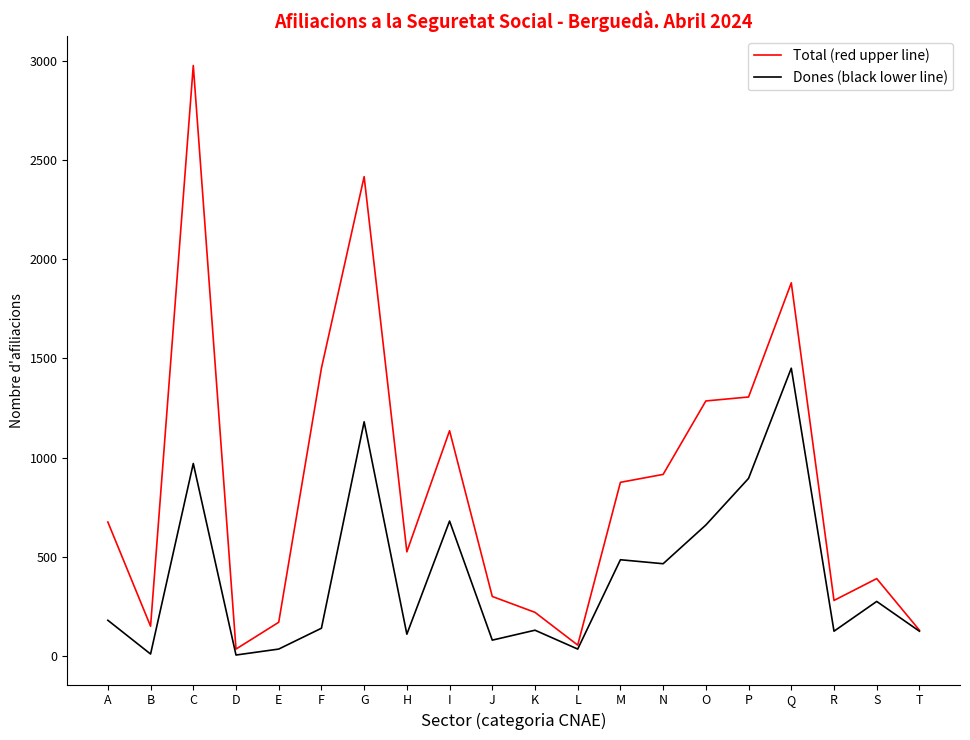

What is the difference between the highest and lowest values at K?

90